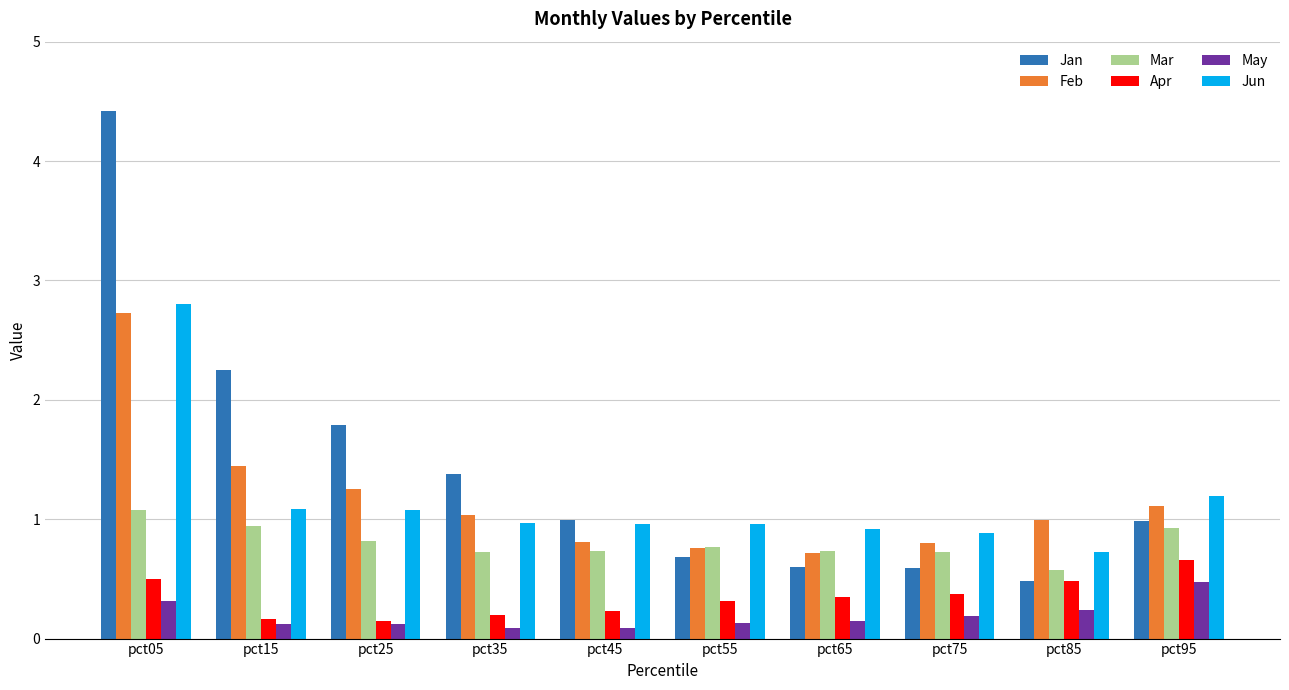

What is the maximum value shown in the chart?

4.4